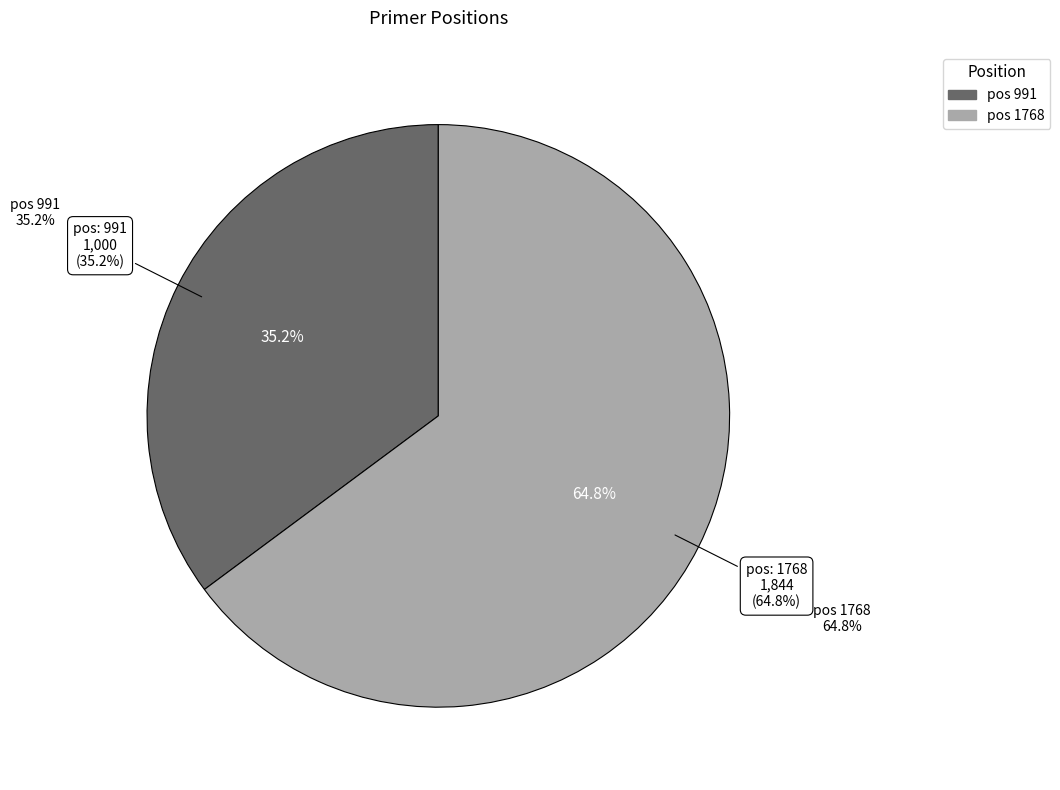

Is there any slice that represents more than half of the pie?

Yes